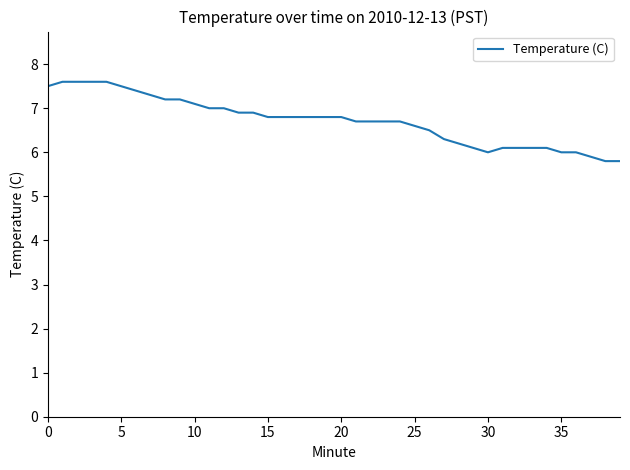

What is the maximum value shown in the chart?

7.6